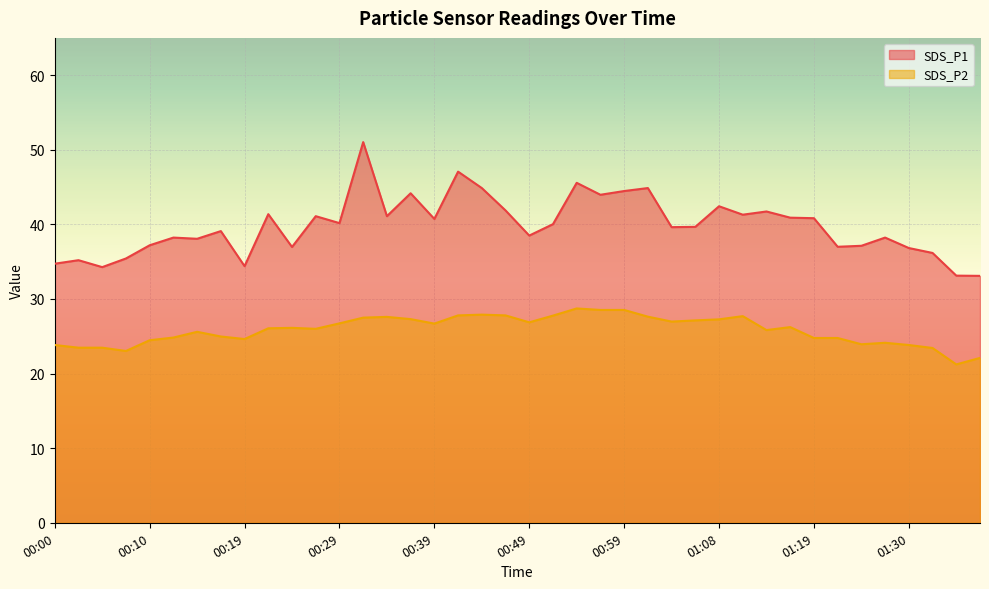

Does the chart display data point markers on the line(s)?

No